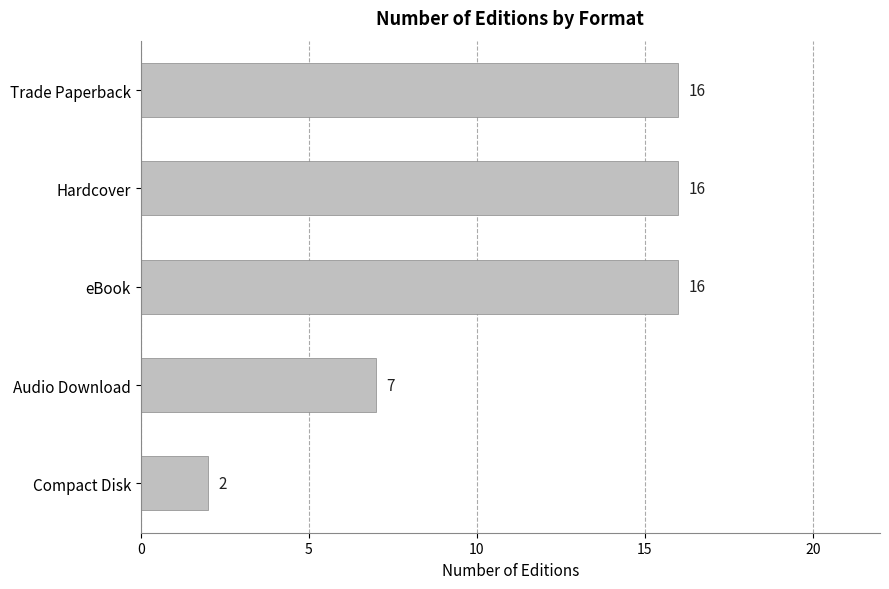

How many values are between 7 and 16?

4